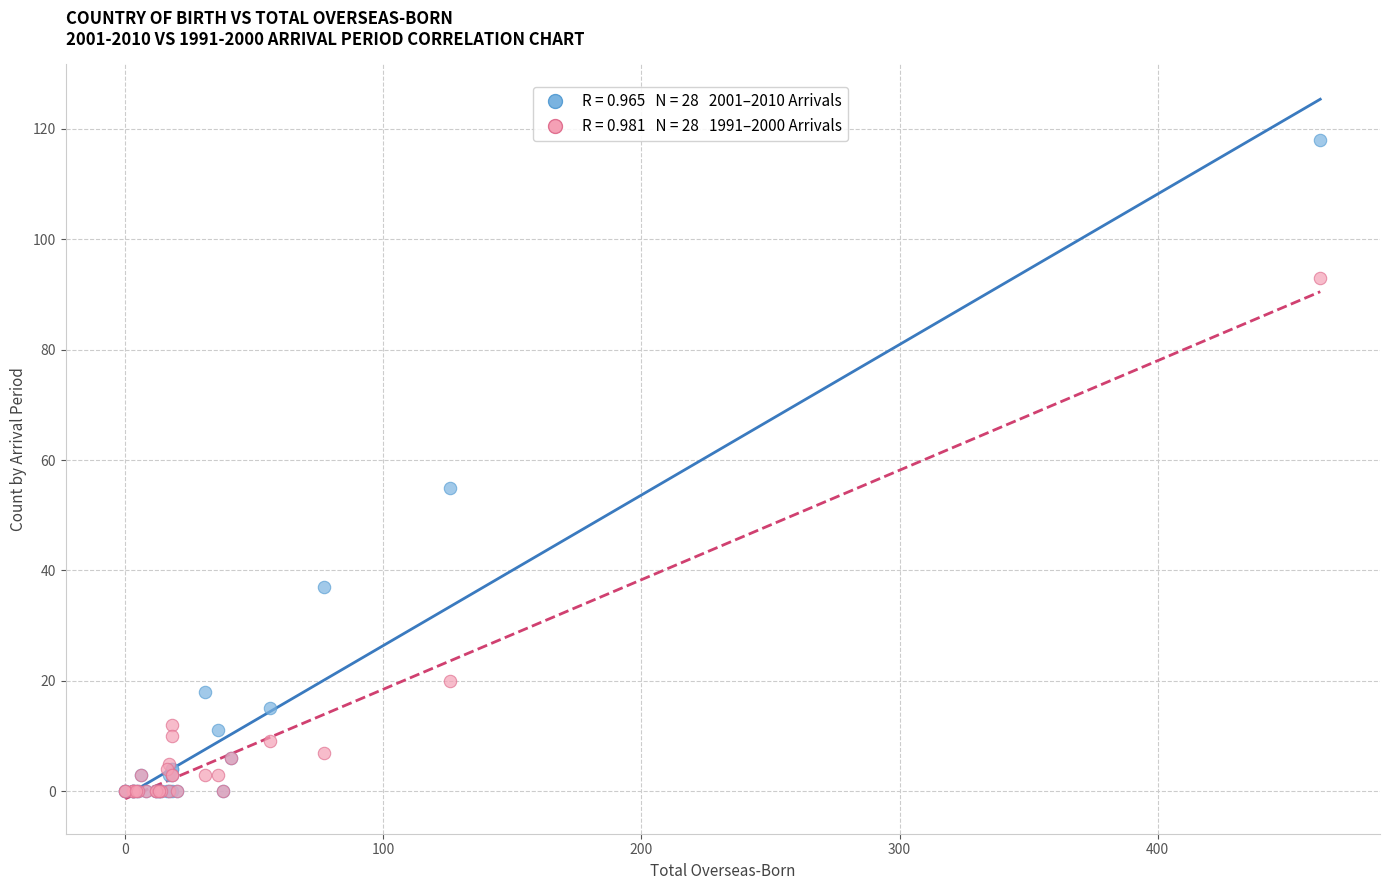

Across all series, what Y value is closest to 59?

55